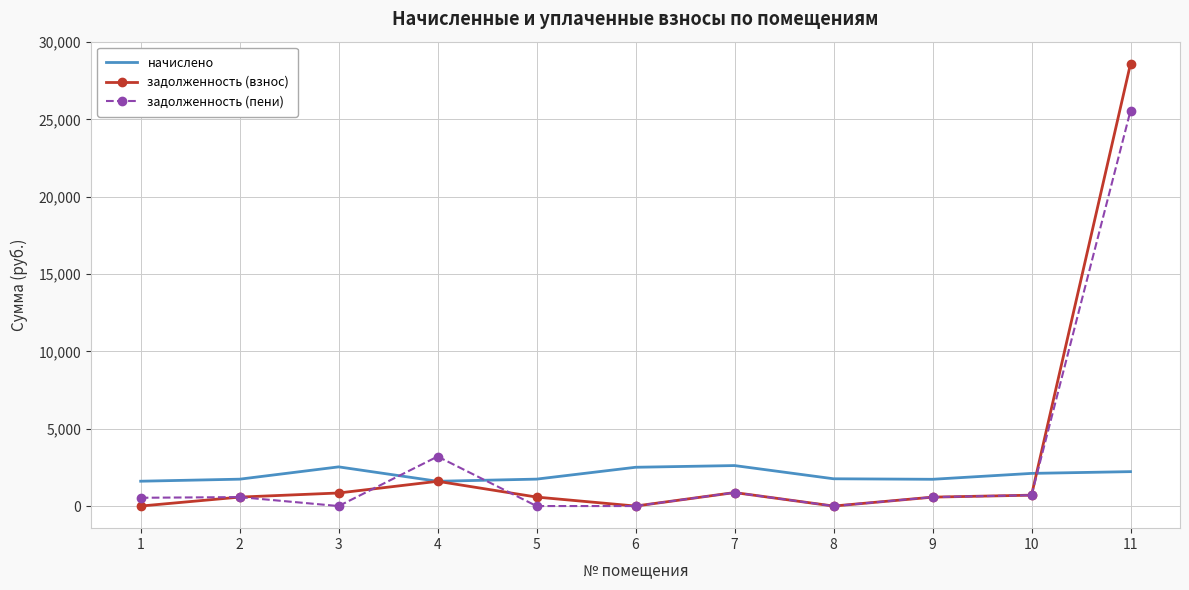

What is the greatest value displayed?

28594.1